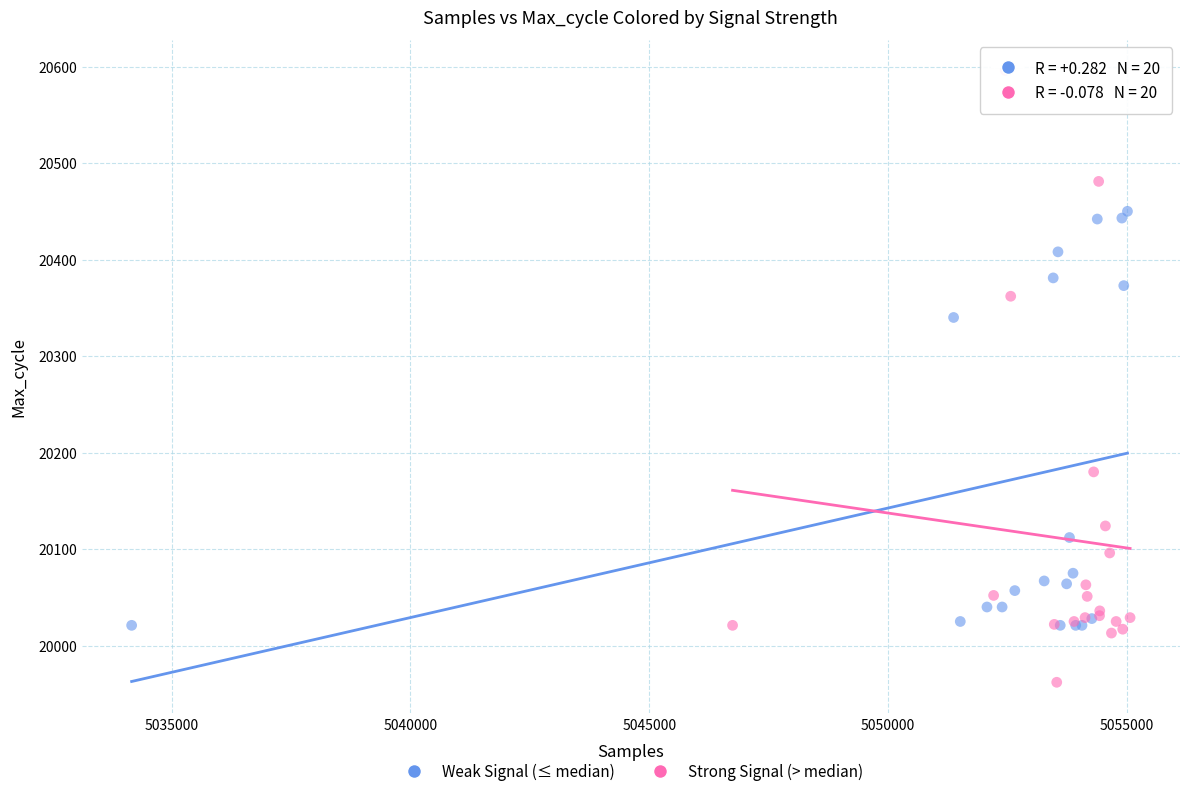

Which series reaches the minimum Y coordinate?

Strong Signal (> median)